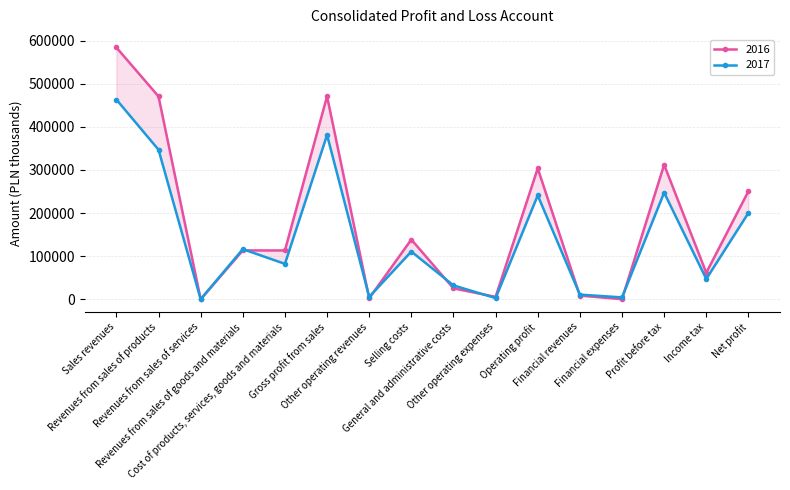

Where is the first local maximum for 2017?

Revenues from sales of goods and materials